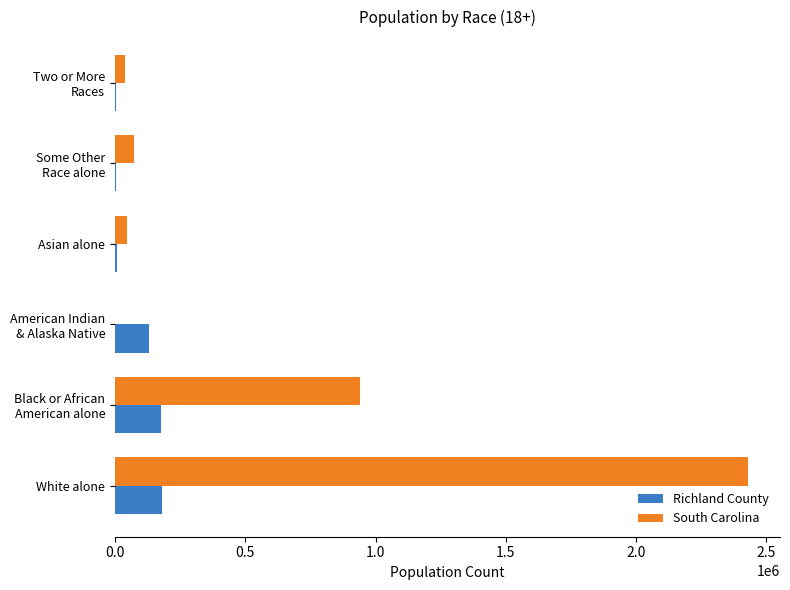

What are all the series names shown in the legend?

Richland County, South Carolina